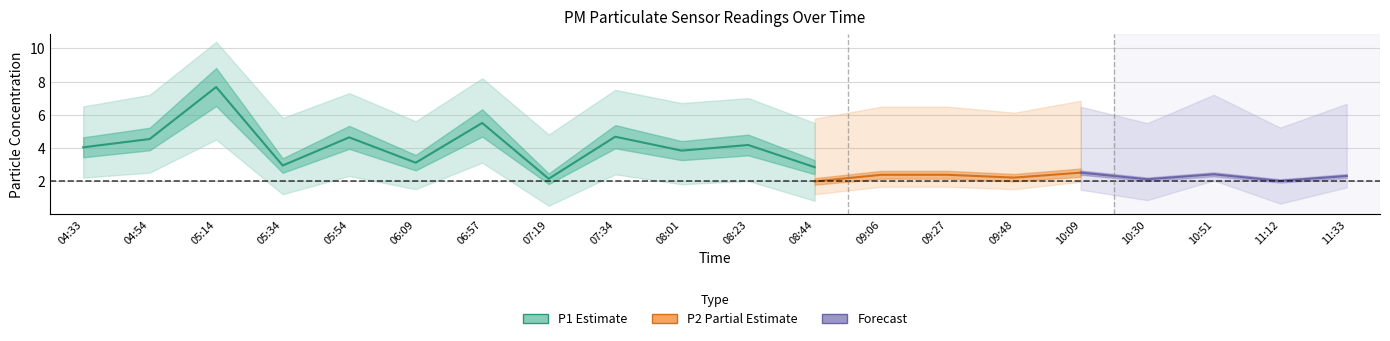

What is the value of the P1 point at the 11th from the left?

4.2